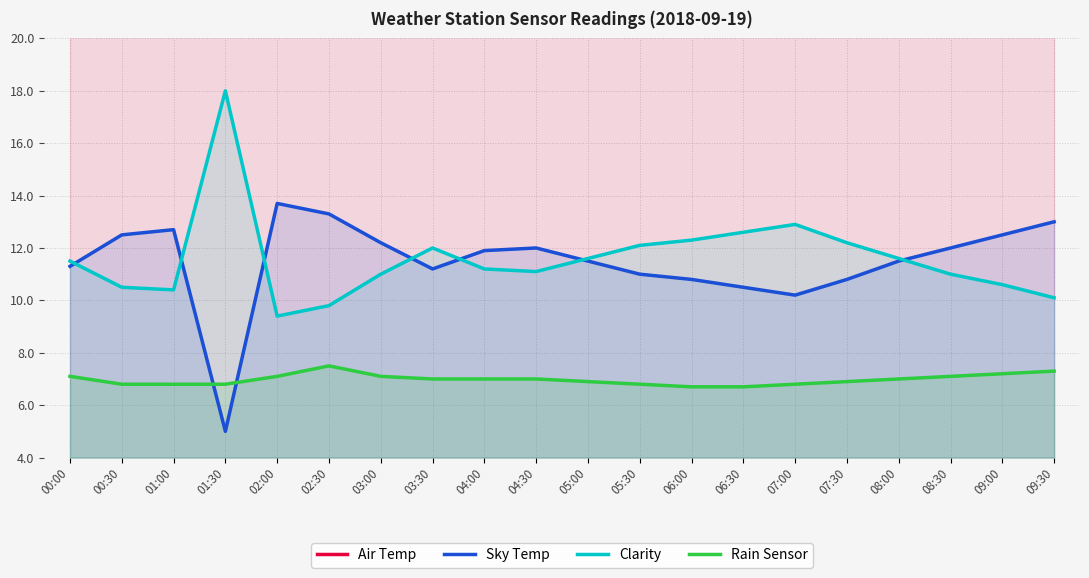

True or false: Air Temp has more than 0 interior local peaks.

True